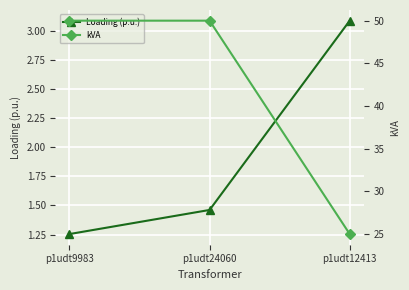

What are all the series names shown in the legend?

Loading (p.u.), kVA